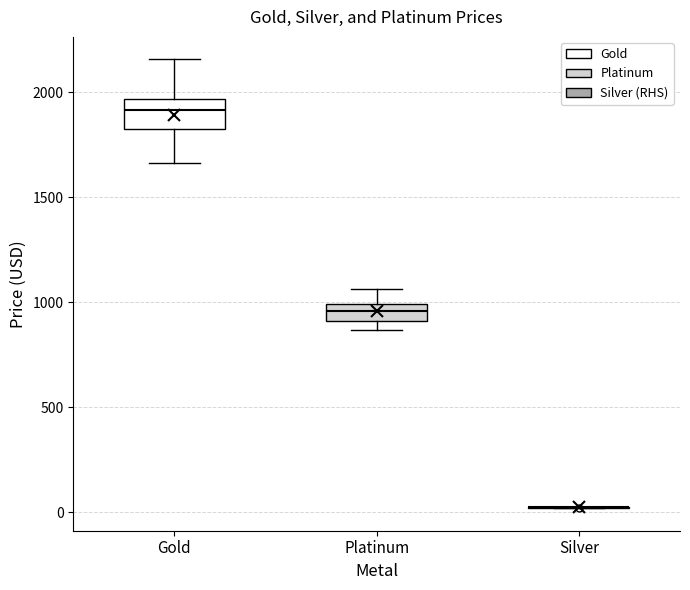

Where does the upper whisker of the box for Platinum end on the y-axis? The values are not printed on the chart, so give them approximately, as read against the axis.

1050